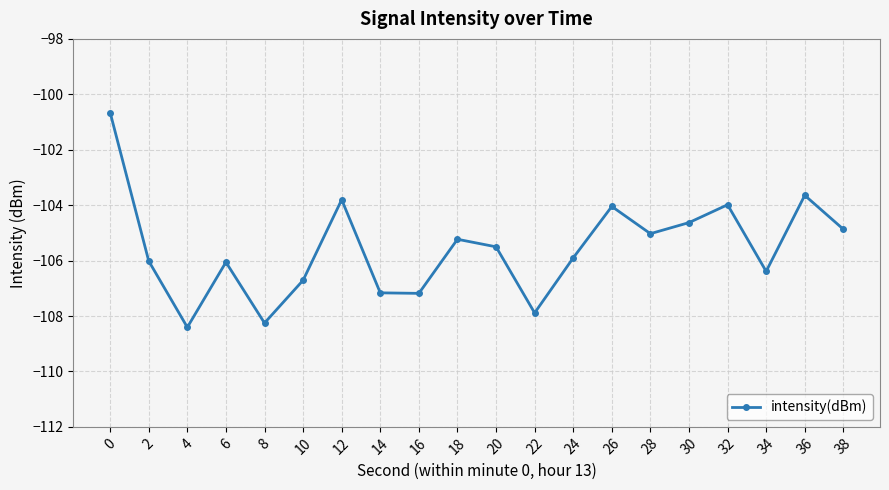

Which label corresponds to the smallest value in the chart?

4